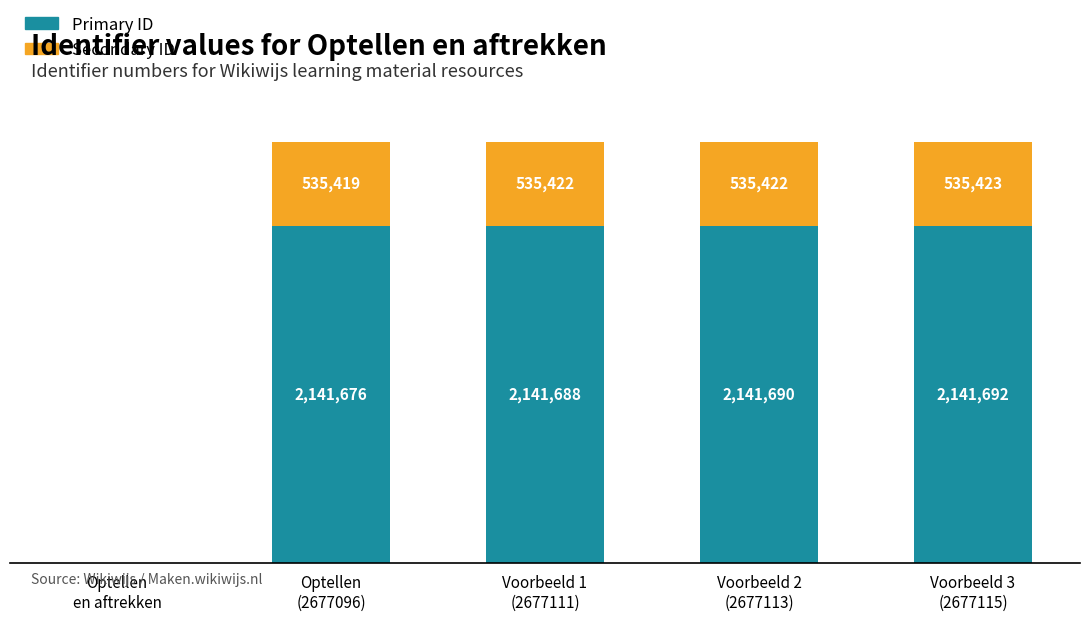

At how many categories does at least one series exceed 1505942?

4